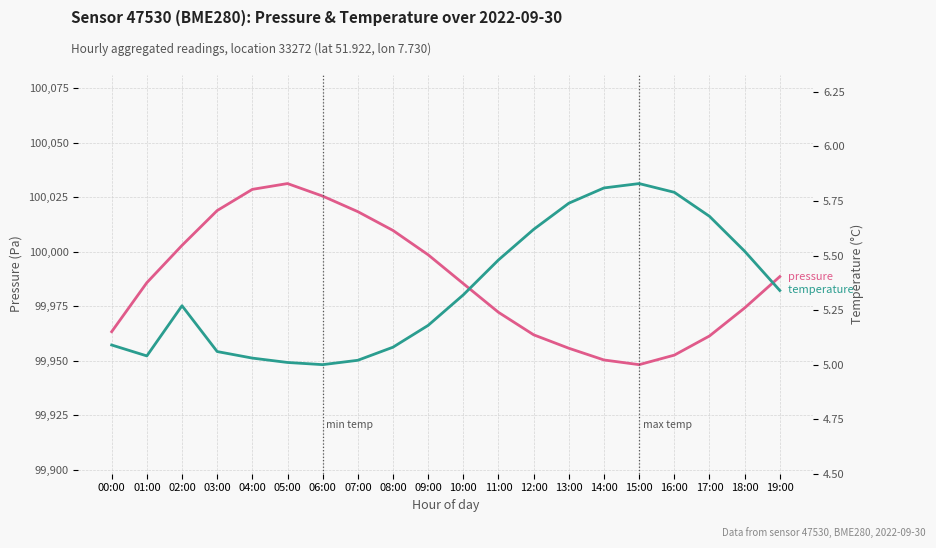

Reading left to right, what are all the values shown in this chart?

pressure: 99963.3	99985.8	100002.9	100018.8	100028.6	100031.2	100025.5	100018.3	100009.7	99998.6	99985.3	99972.2	99961.9	99955.7	99950.3	99948.2	99952.6	99961.3	99974.2	99988.6
temperature: 5.1	5.0	5.3	5.1	5.0	5.0	5.0	5.0	5.1	5.2	5.3	5.5	5.6	5.7	5.8	5.8	5.8	5.7	5.5	5.3